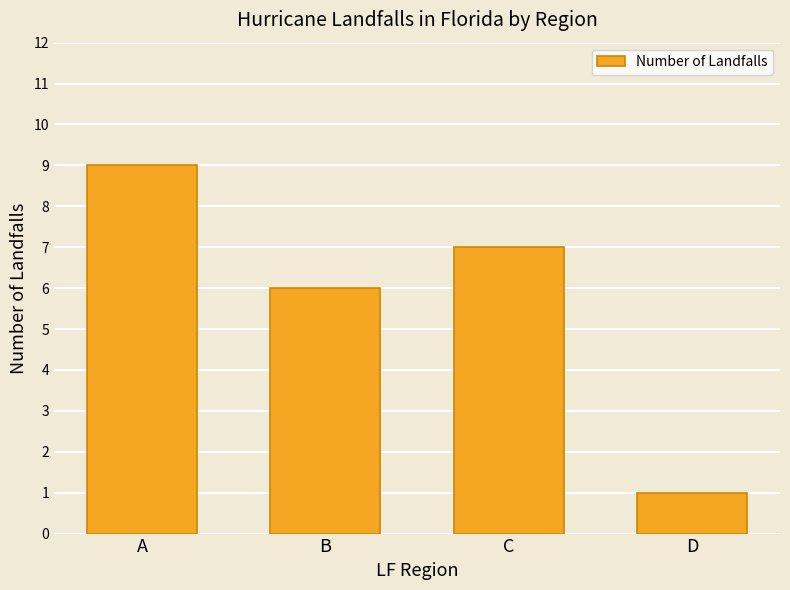

At which category does the chart reach its minimum across all series?

D